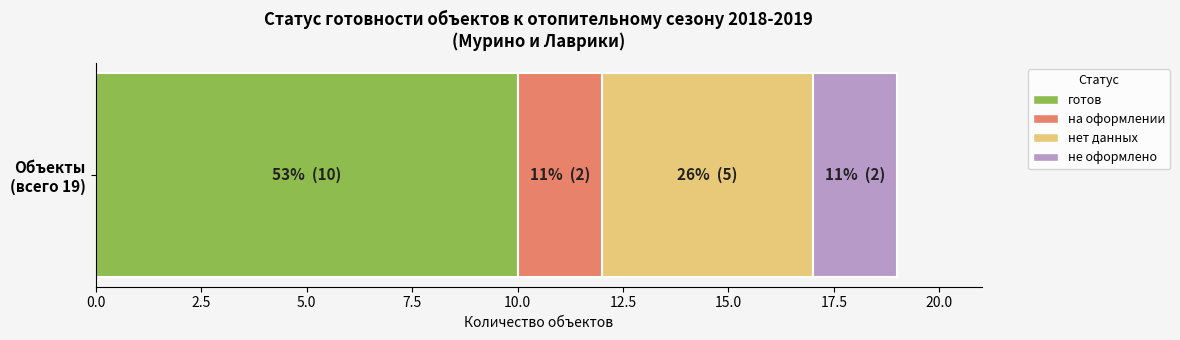

What is the highest value of the готов series?

10